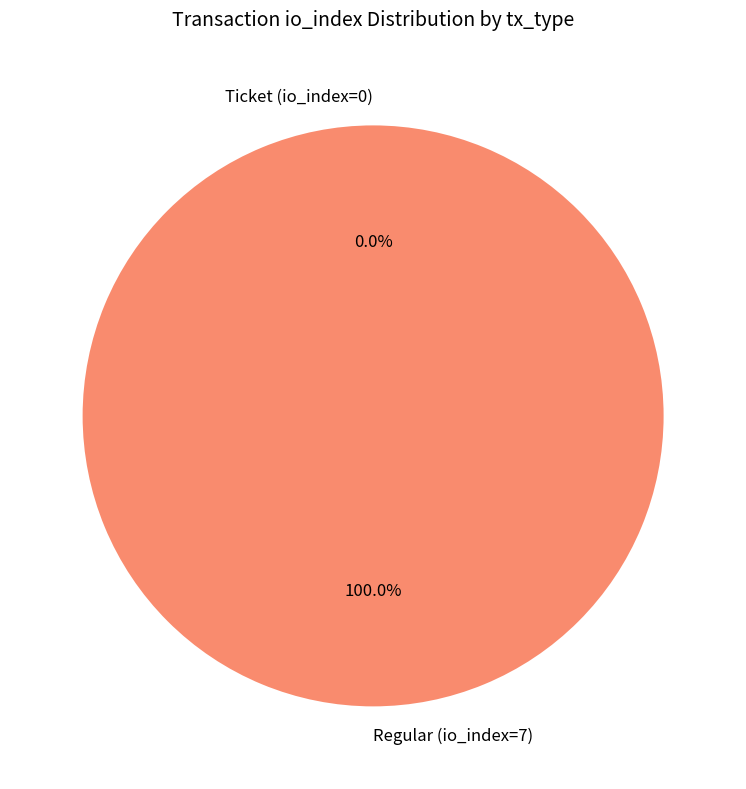

Rank the categories by value from lowest to highest.

Ticket (io_index=0), Regular (io_index=7)